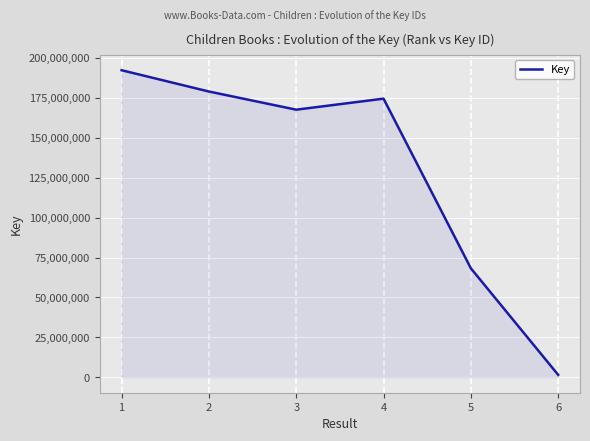

Reading right to left, what are all the values shown in this chart?

1576721	68271681	174460443	167554812	178926250	192251375